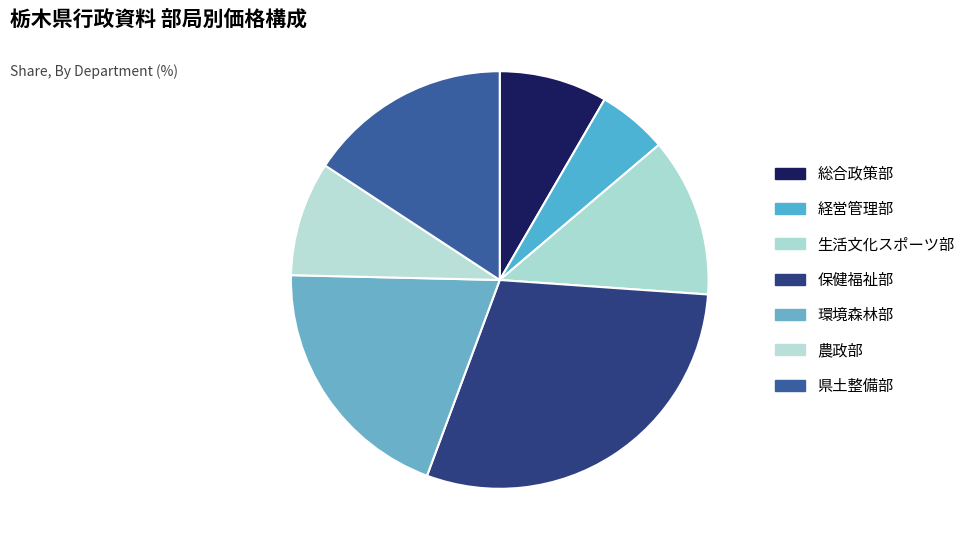

Which category has the smallest portion of the pie?

経営管理部